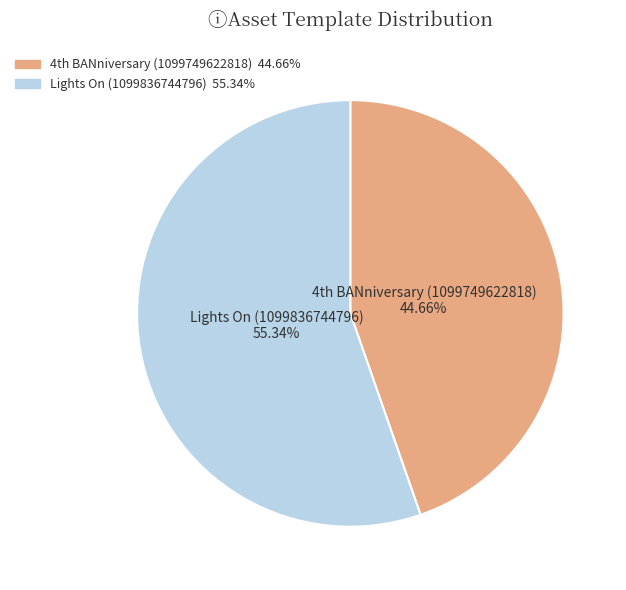

Rank the categories by value from highest to lowest.

Lights On (1099836744796), 4th BANniversary (1099749622818)